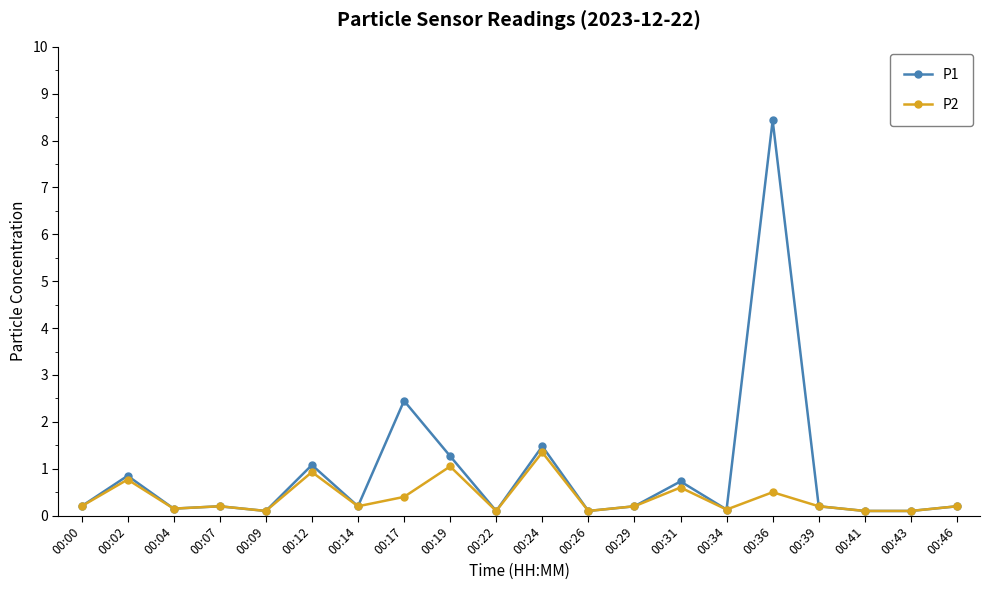

What is the value of the P2 point at the 20th from the left?

0.2